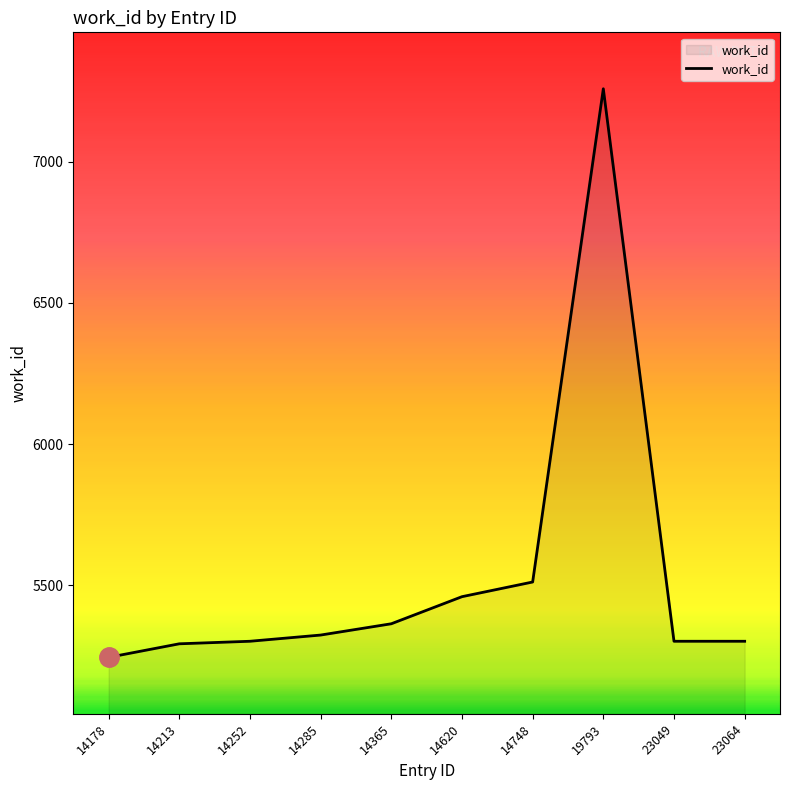

What is the sum of the values at 14365 and 14213?

10655